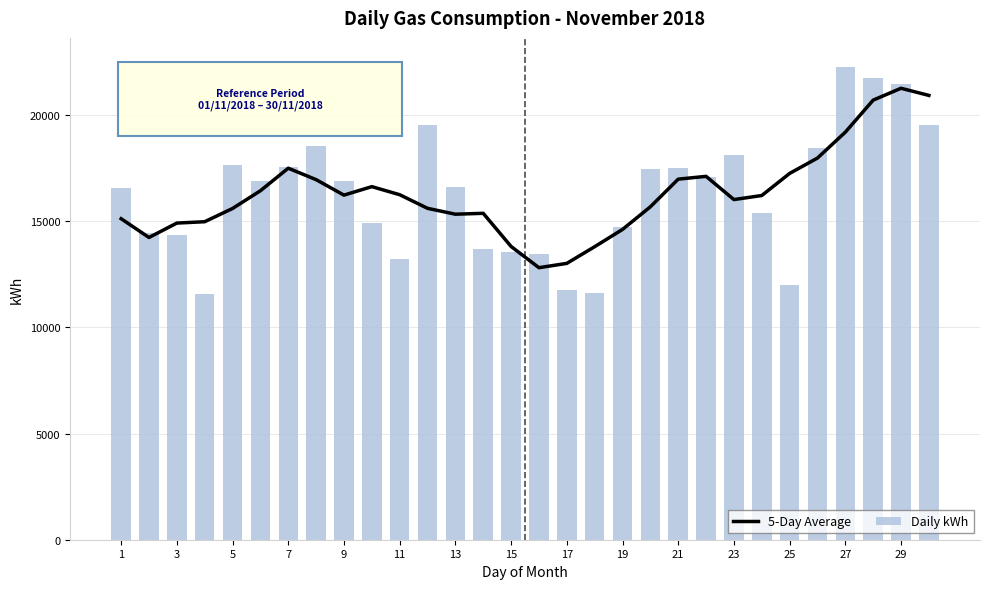

What is the maximum value for Daily kWh?

22264.1